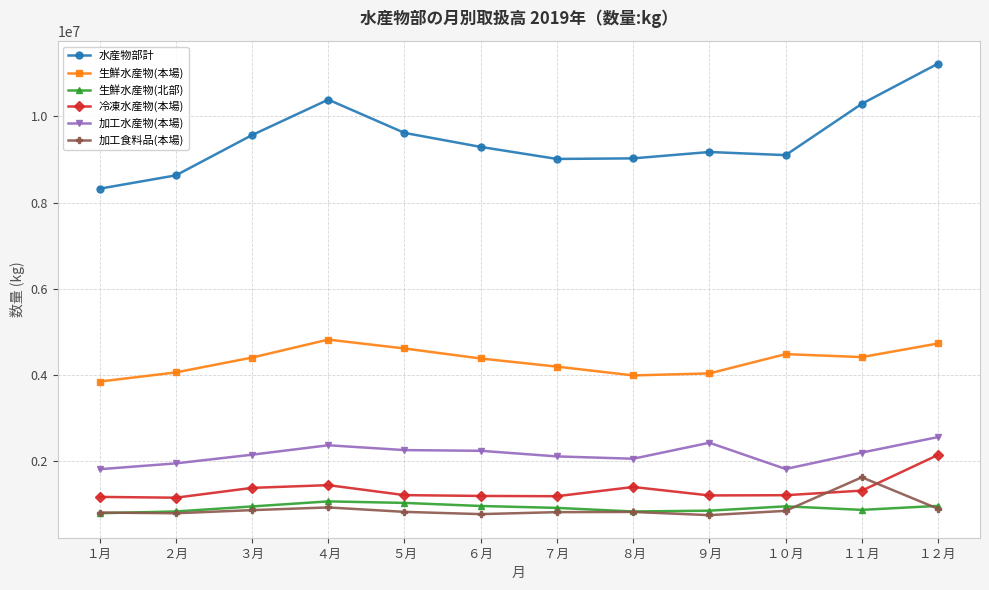

Is this an area chart (filled region under the line)?

No